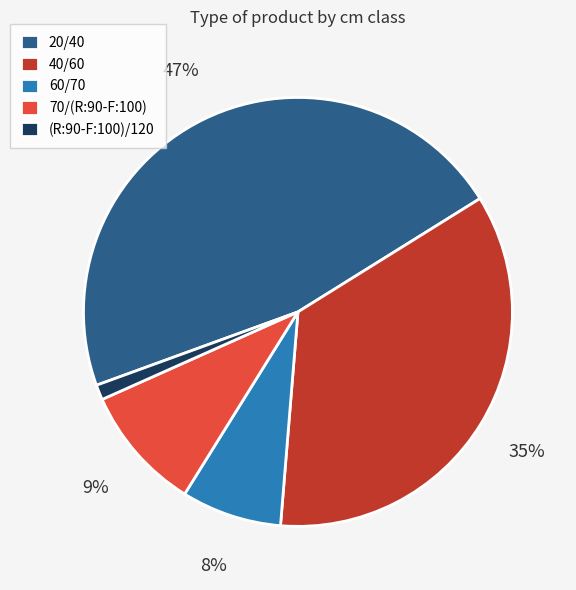

What is the smallest slice in the pie chart?

(R:90-F:100)/120